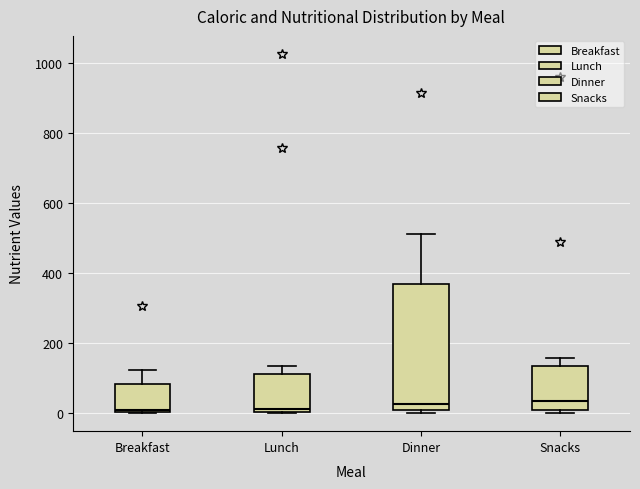

Reading left to right, transcribe this box plot: for each box, give where its median line is, the range the box spans, and where its two whiskers end, as read against the y-axis. The values are not printed on the chart, so give them approximately, as read against the axis.

Breakfast: median 0, box 0 to 80, whiskers 0 to 120
Lunch: median 20, box 0 to 120, whiskers 0 to 140
Dinner: median 20, box 0 to 360, whiskers 0 (just below the box's lower edge) to 520
Snacks: median 40, box 0 to 140, whiskers 0 (just below the box's lower edge) to 160